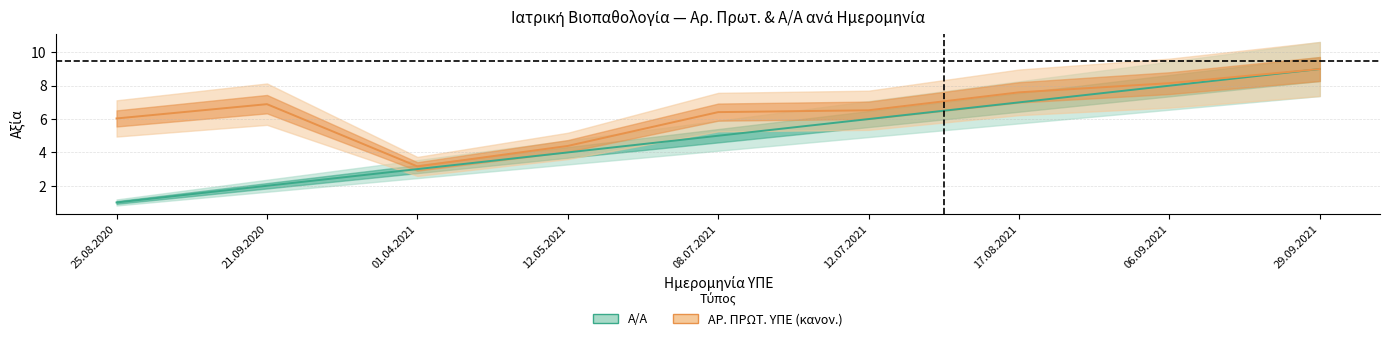

Which has a higher value, 12.07.2021 or 06.09.2021?

06.09.2021